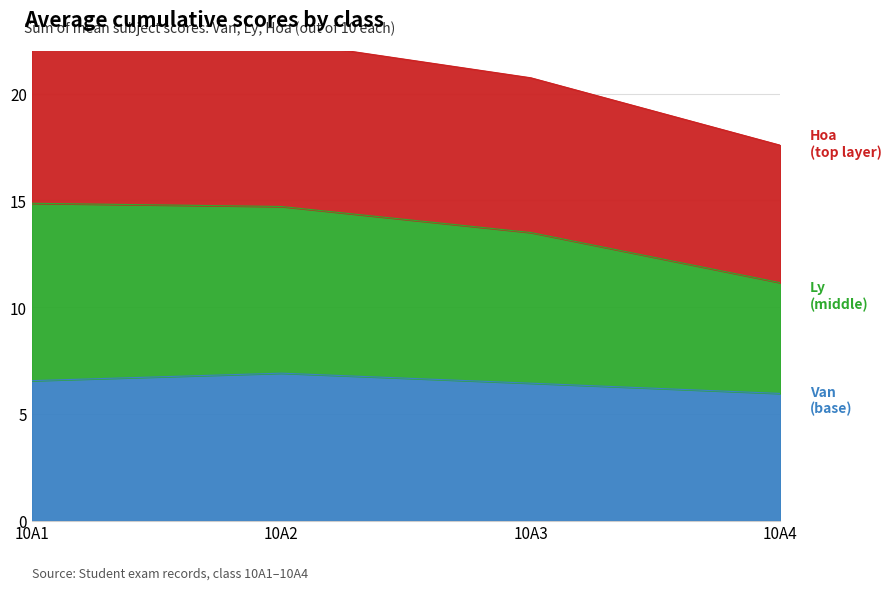

How many lines are shown in the chart?

3